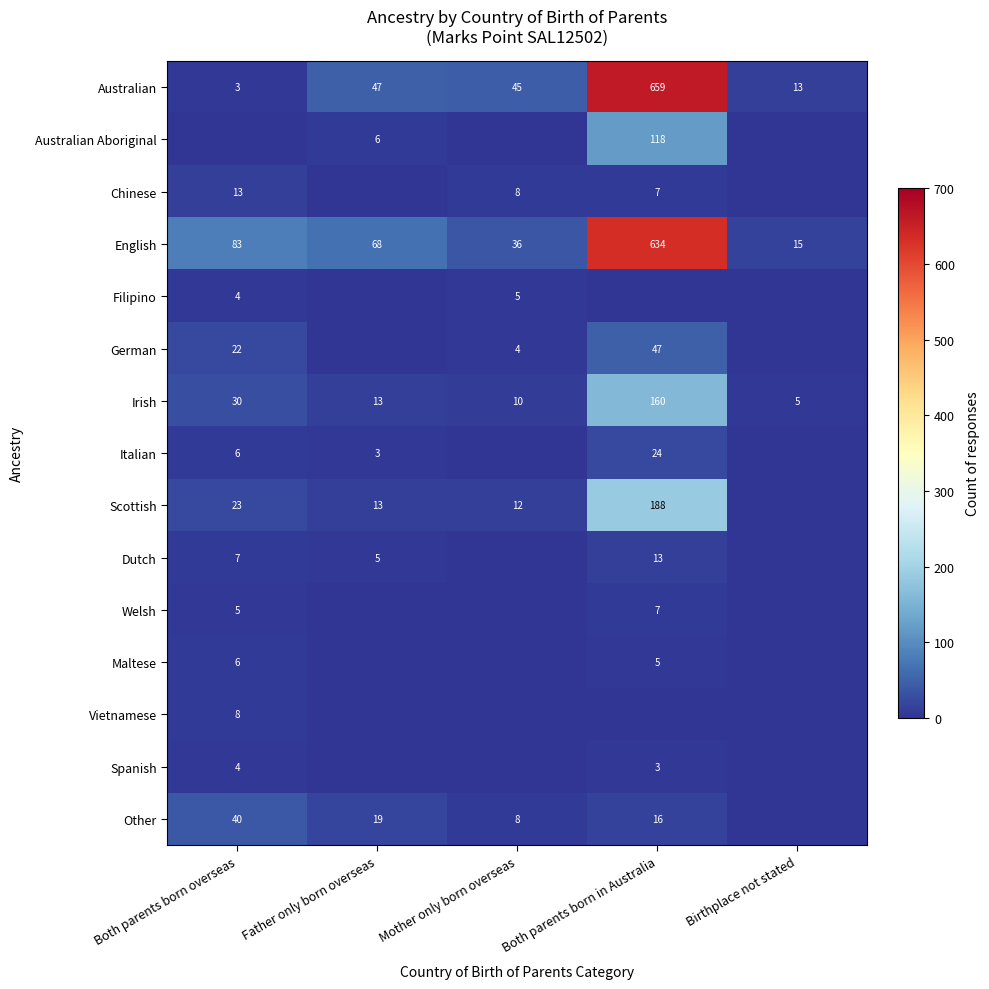

At which label does English reach its peak?

Both parents born in Australia